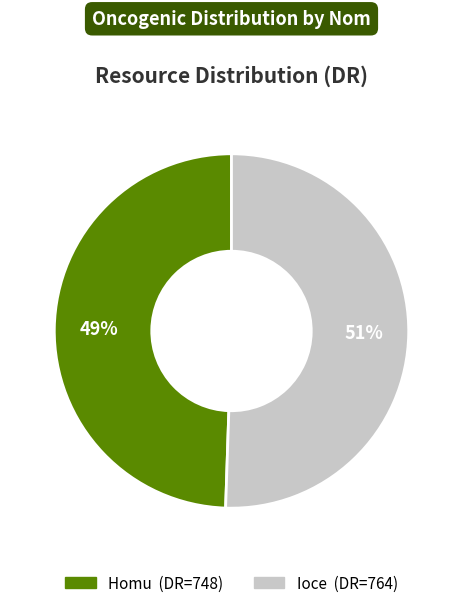

How many segments does this pie chart have?

2